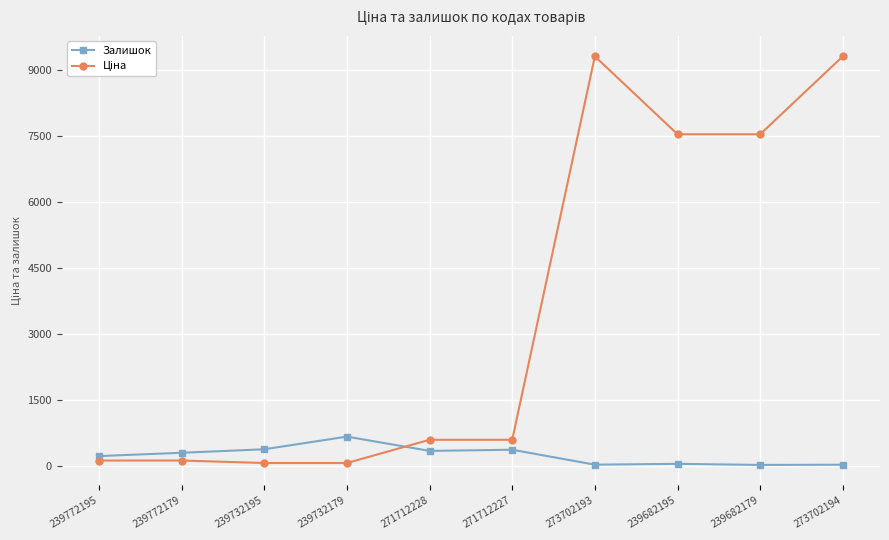

What is the maximum value for Залишок?

658.0